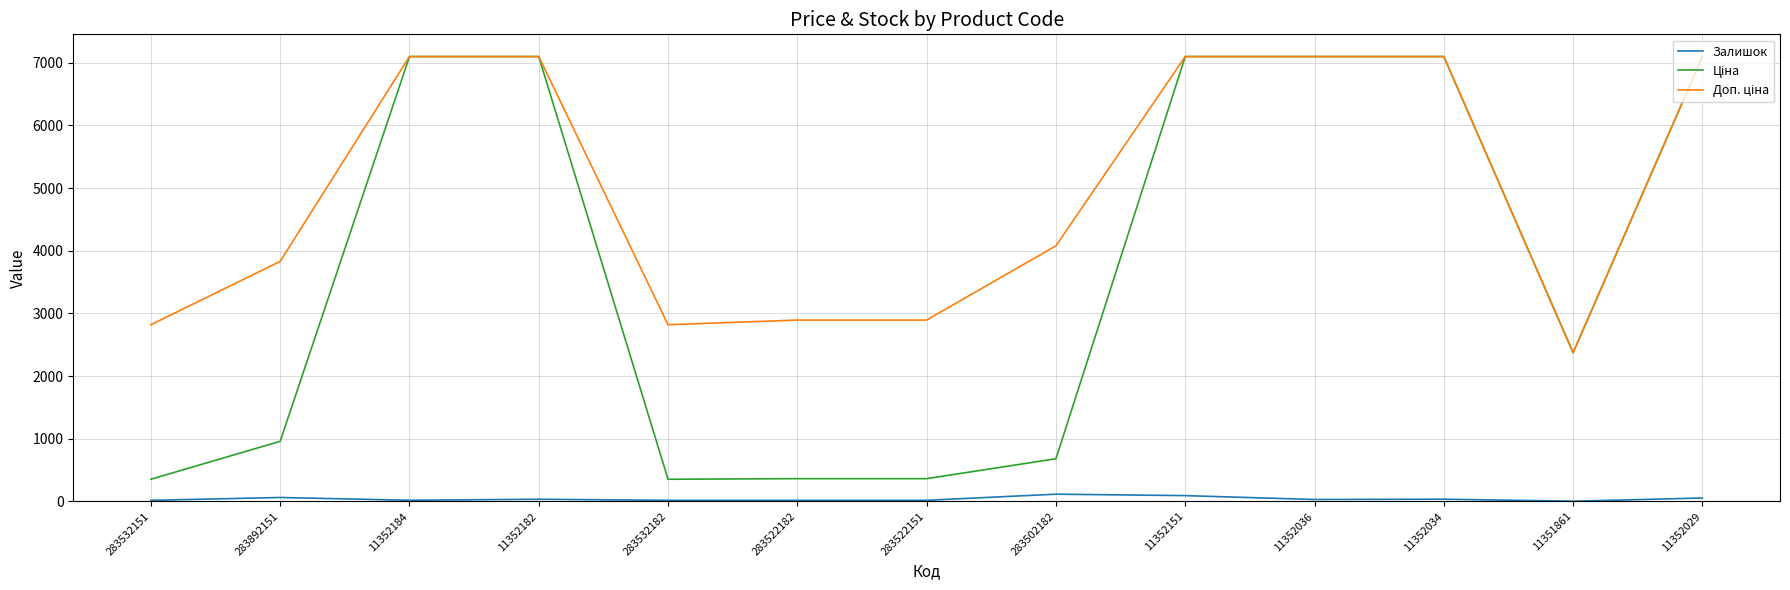

Does the chart display data point markers on the line(s)?

No